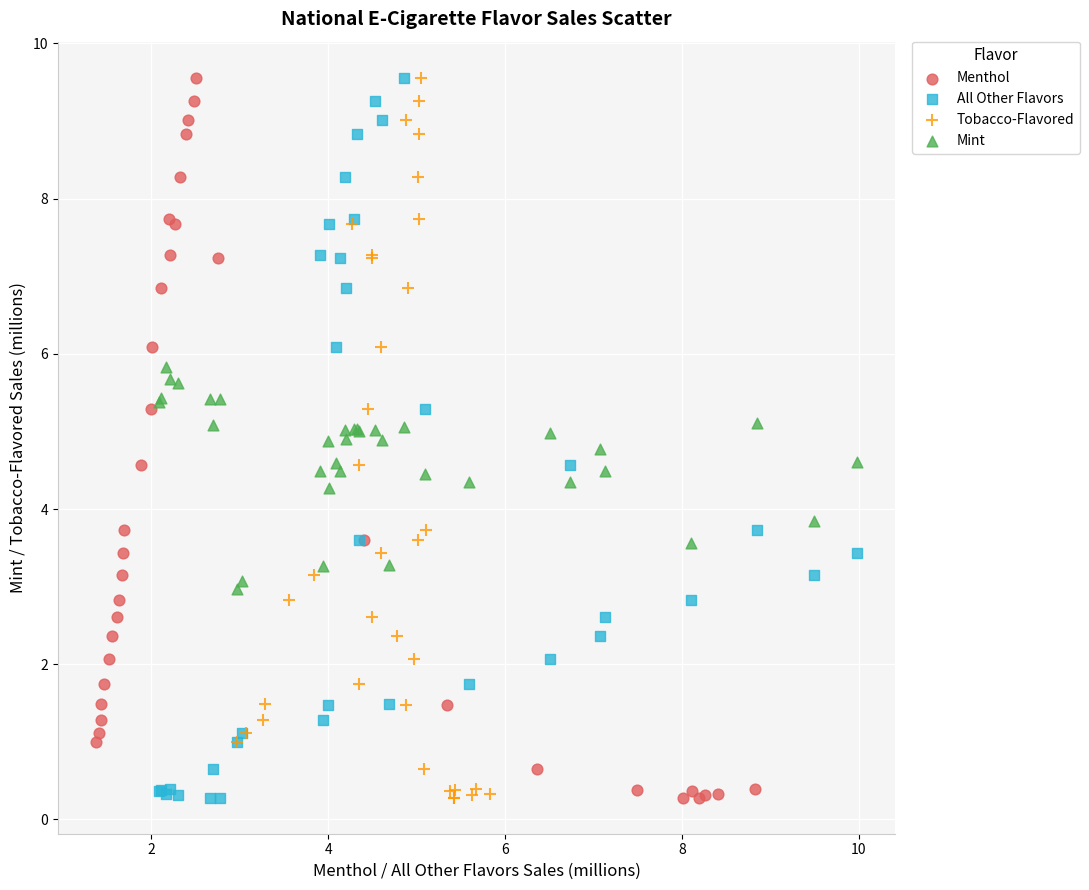

What are all the series names shown in the legend?

Menthol, All Other Flavors, Tobacco-Flavored, Mint